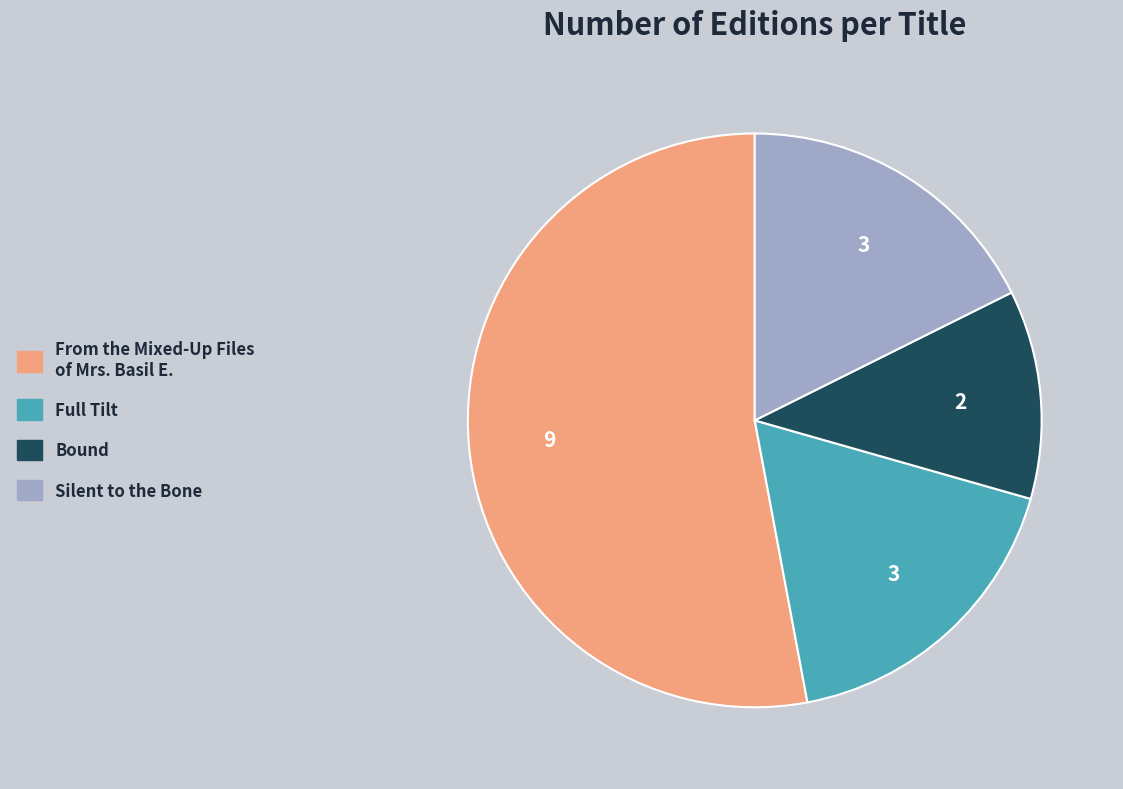

Combined, do Full Tilt and Bound account for over 50%?

No